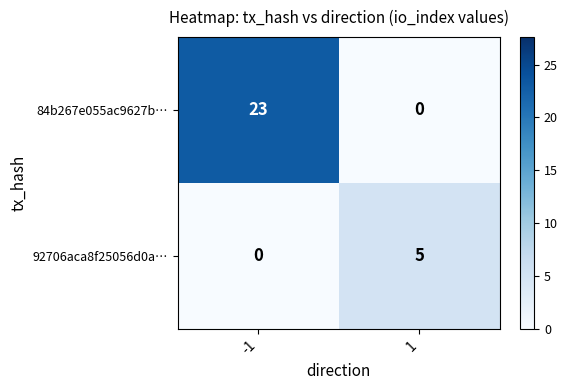

Reading left to right, list all the values displayed in this chart.

84b267e055ac9627b…: -1=23	1=0
92706aca8f25056d0a…: -1=0	1=5